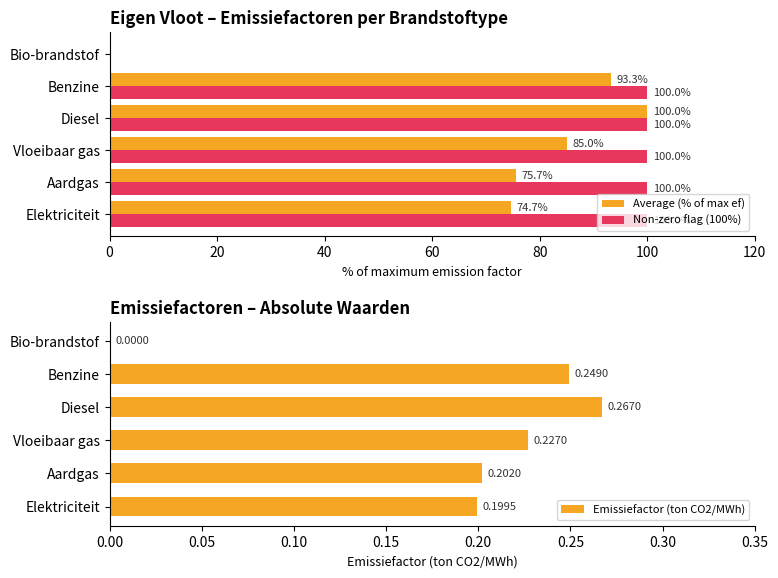

What is the highest value of the Non-zero flag (100%) series?

100.0